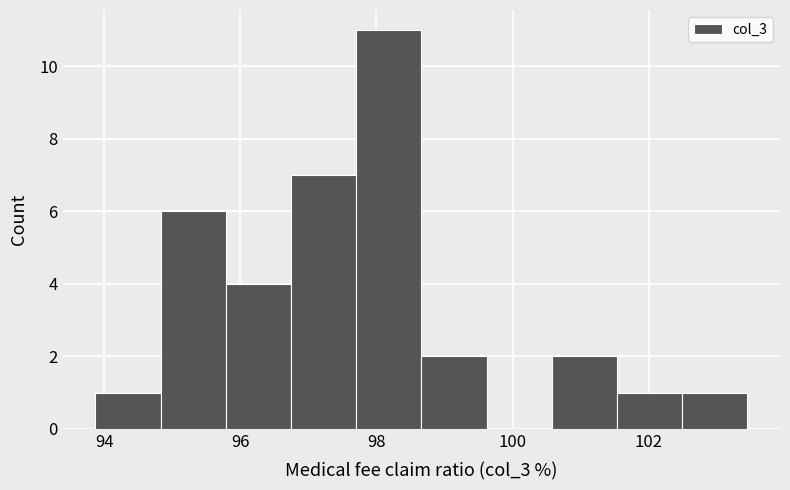

Reading left to right, transcribe this chart: for each bar, give the range it covers on the x-axis and its height. Neither the bar edges nor the heights are printed on the chart, so give them approximately, as read against the axes.

93.8 to 94.8: 1
94.8 to 95.8: 6
95.8 to 96.8: 4
96.8 to 97.8: 7
97.8 to 98.6: 11
98.6 to 99.6: 2
99.6 to 100.6: 0
100.6 to 101.6: 2
101.6 to 102.4: 1
102.4 to 103.4: 1